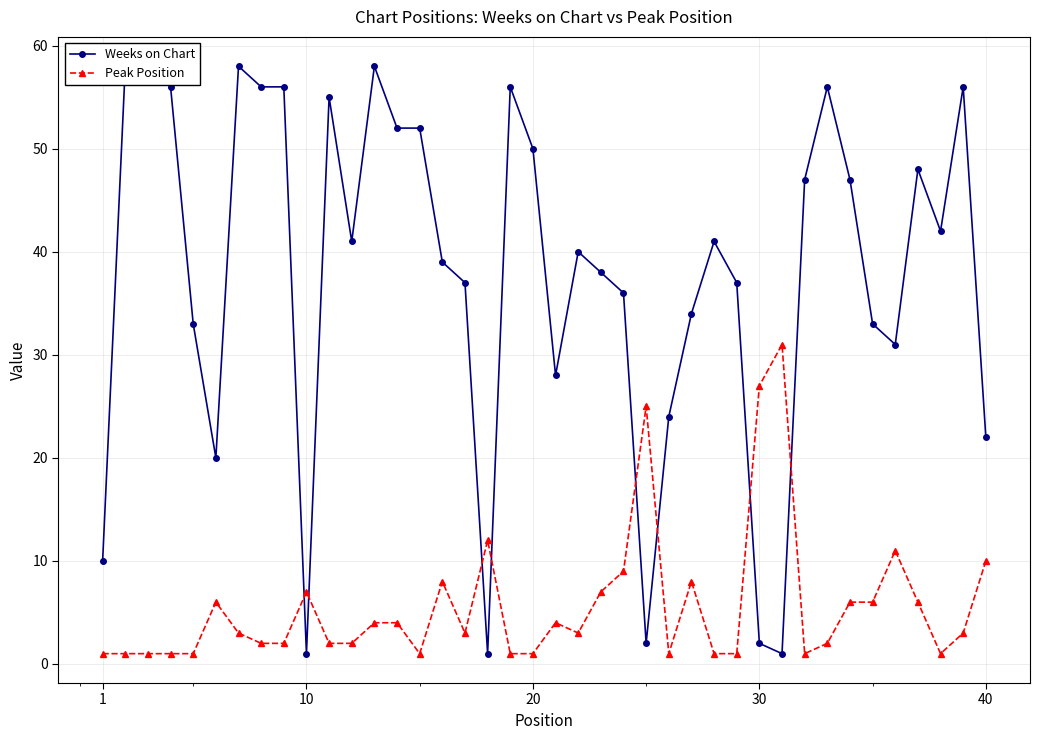

True or false: Peak Position has more than 0 interior local peaks.

True